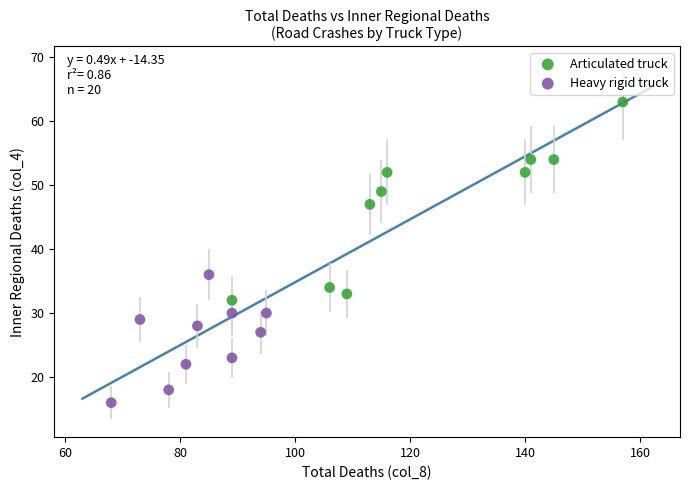

Which series contains the highest Y value?

Articulated truck